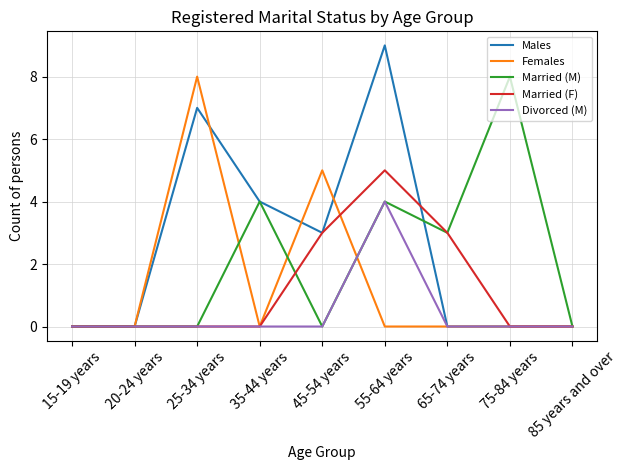

What is the difference between the Females values at 75-84 years and 25-34 years?

8